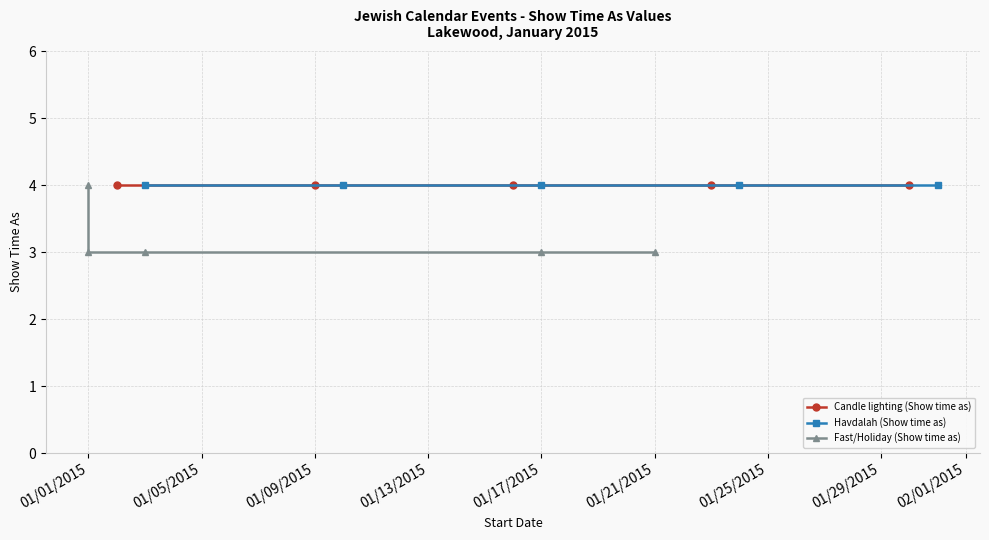

Which series has the largest total across all categories?

Candle lighting (Show time as)